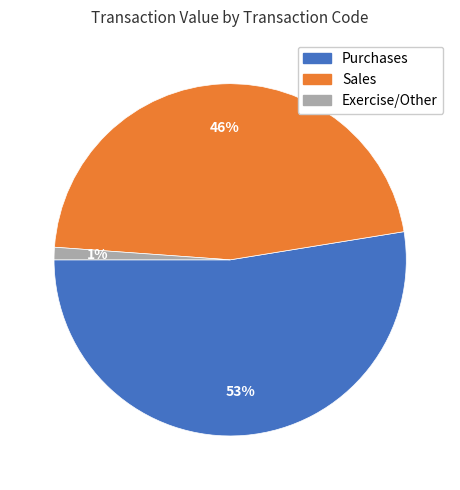

To the nearest percent, what is the average slice percentage?

33%